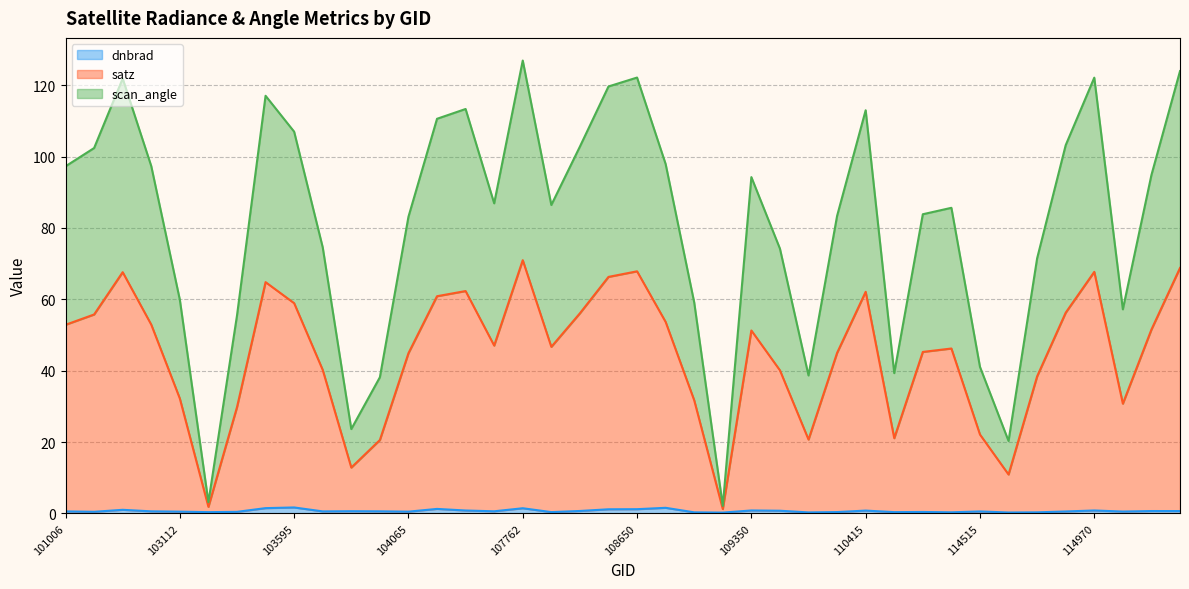

What is the value of the dnbrad point at the 5th from the left?

0.5